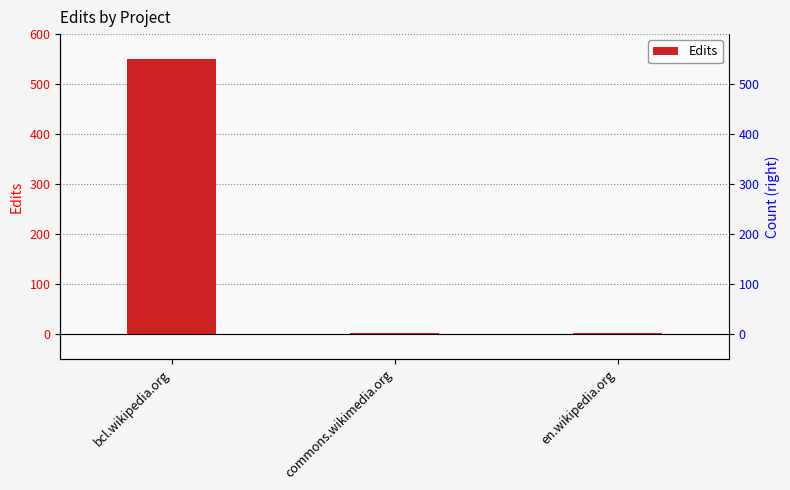

What is the minimum value shown in the chart?

1